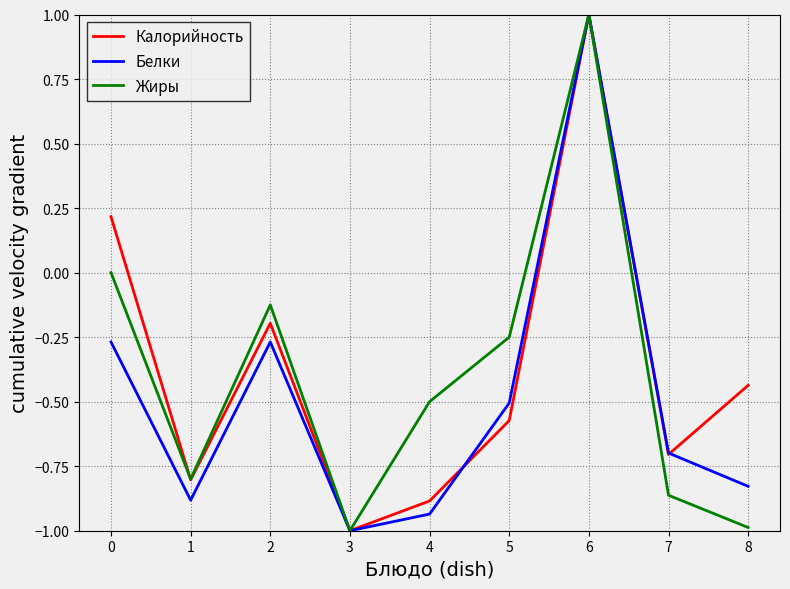

At which category is the sum across all series the highest?

6